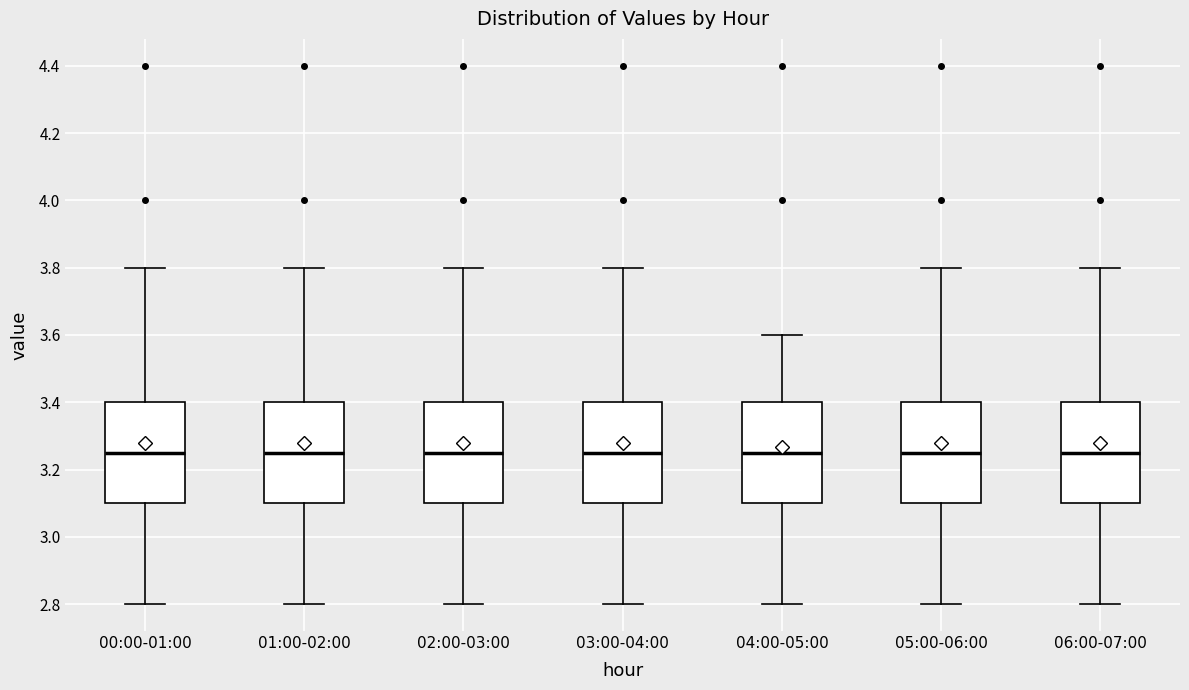

Reading left to right, transcribe this box plot: for each box, give where its median line is, the range the box spans, and where its two whiskers end, as read against the y-axis. The values are not printed on the chart, so give them approximately, as read against the axis.

00:00-01:00: median 3.26, box 3.10 to 3.40, whiskers 2.80 to 3.80
01:00-02:00: median 3.26, box 3.10 to 3.40, whiskers 2.80 to 3.80
02:00-03:00: median 3.26, box 3.10 to 3.40, whiskers 2.80 to 3.80
03:00-04:00: median 3.26, box 3.10 to 3.40, whiskers 2.80 to 3.80
04:00-05:00: median 3.26, box 3.10 to 3.40, whiskers 2.80 to 3.60
05:00-06:00: median 3.26, box 3.10 to 3.40, whiskers 2.80 to 3.80
06:00-07:00: median 3.26, box 3.10 to 3.40, whiskers 2.80 to 3.80